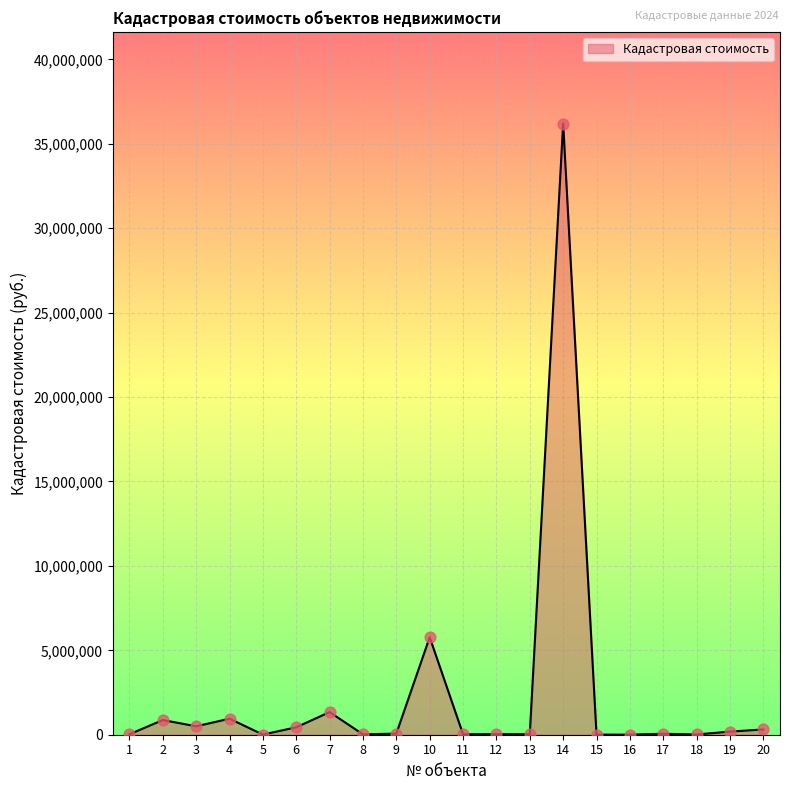

Between 8 and 14, which is larger?

14